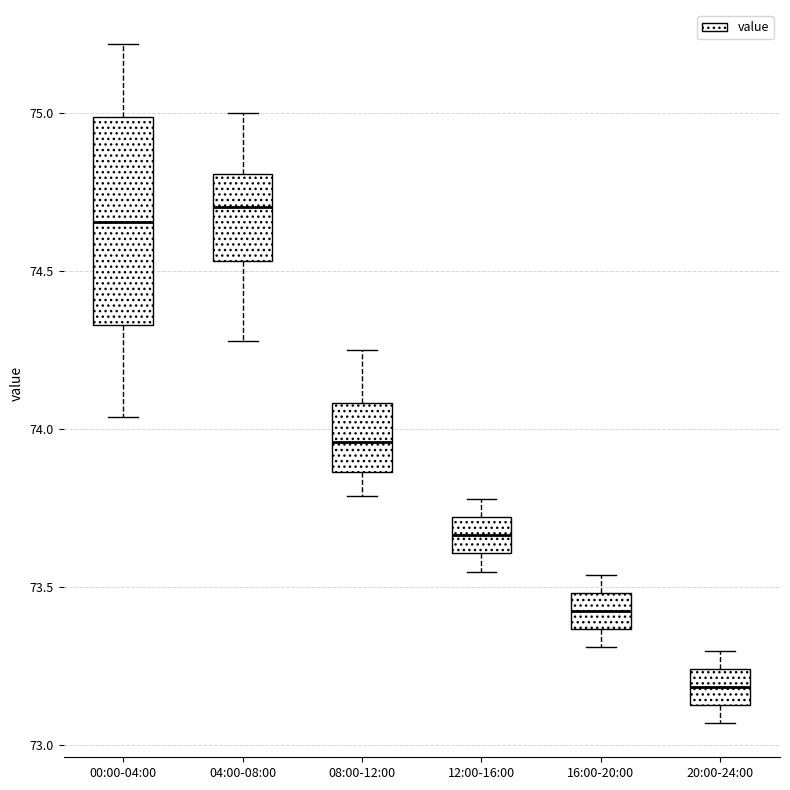

Reading left to right, transcribe this box plot: for each box, give where its median line is, the range the box spans, and where its two whiskers end, as read against the y-axis. The values are not printed on the chart, so give them approximately, as read against the axis.

00:00-04:00: median 74.65, box 74.35 to 75.00, whiskers 74.05 to 75.20
04:00-08:00: median 74.70, box 74.55 to 74.80, whiskers 74.30 to 75.00
08:00-12:00: median 73.95, box 73.85 to 74.10, whiskers 73.80 to 74.25
12:00-16:00: median 73.65, box 73.60 to 73.70, whiskers 73.55 to 73.80
16:00-20:00: median 73.45, box 73.35 to 73.50, whiskers 73.30 to 73.55
20:00-24:00: median 73.20, box 73.15 to 73.25, whiskers 73.05 to 73.30